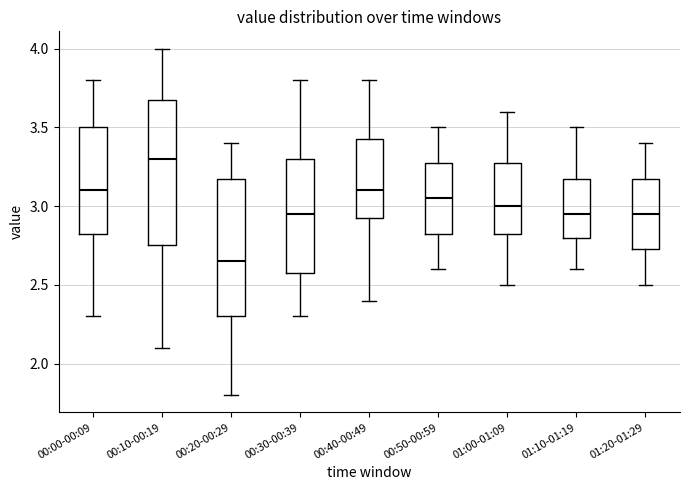

Where is the upper edge of the box for 00:30-00:39 on the y-axis? The values are not printed on the chart, so give them approximately, as read against the axis.

3.30